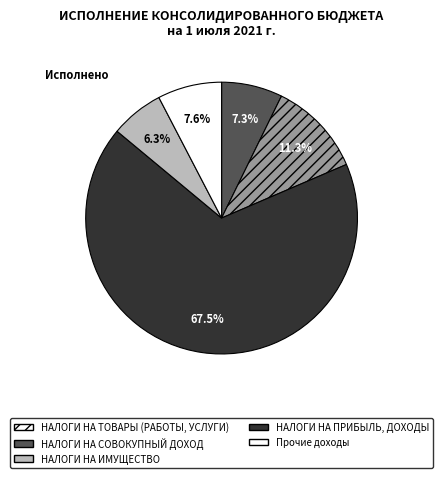

Does any single category account for the majority?

Yes